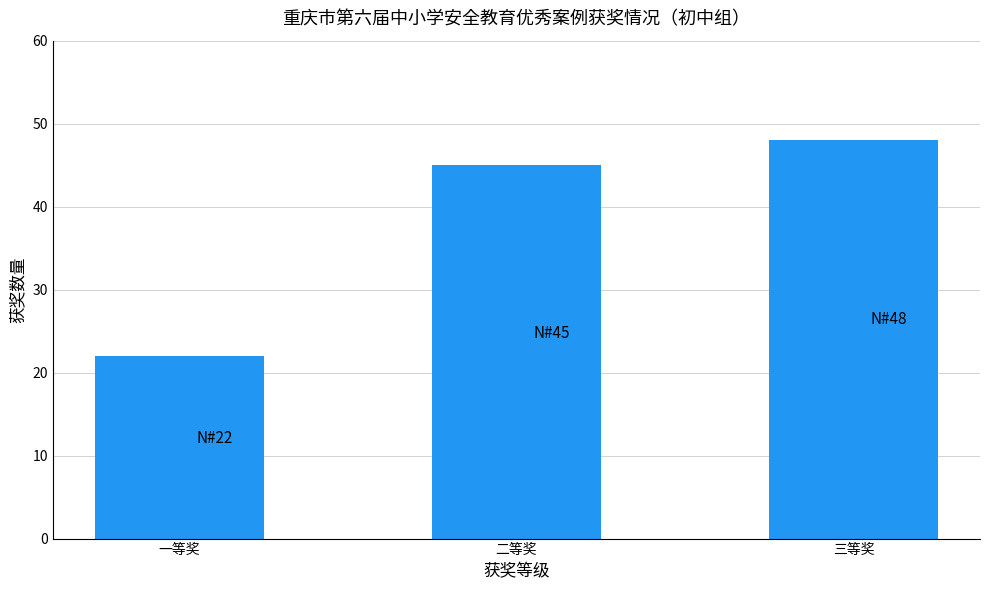

Reading right to left, list all the values displayed in this chart.

48	45	22